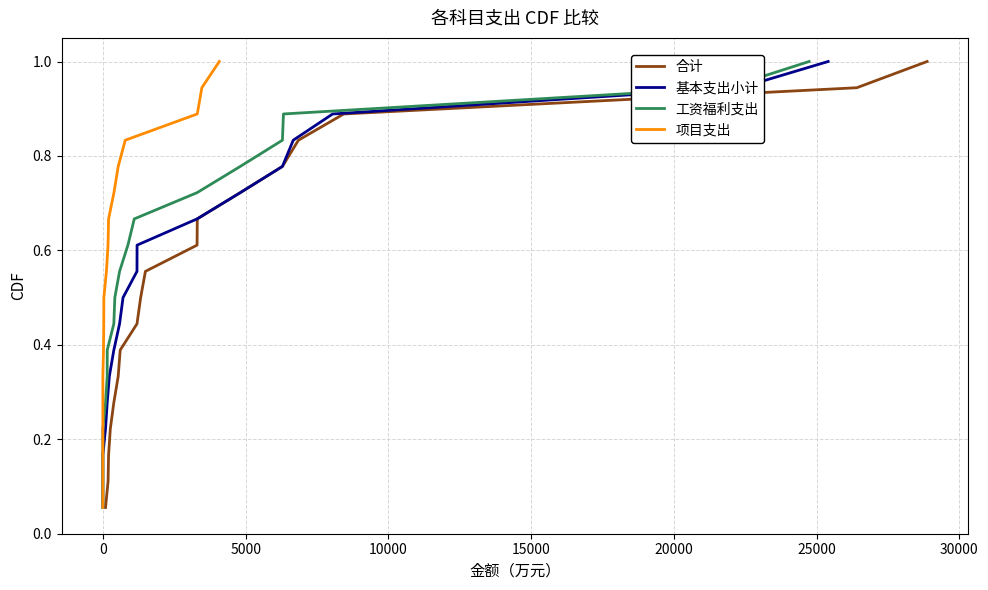

What are all the series names shown in the legend?

合计, 基本支出小计, 工资福利支出, 项目支出